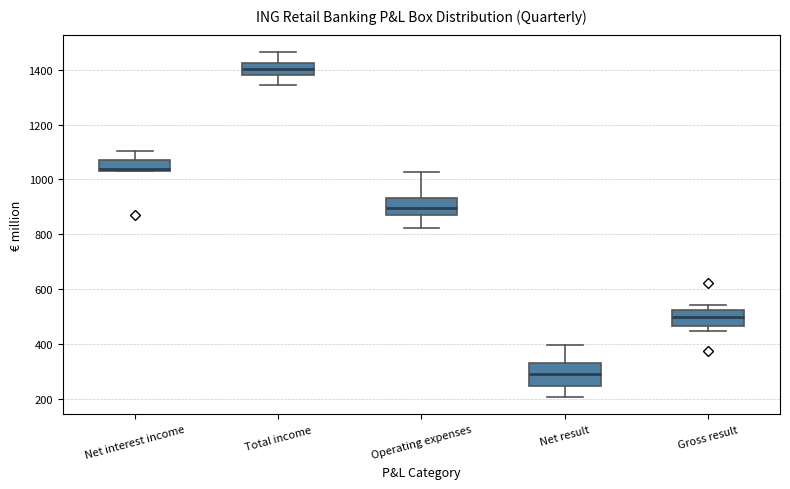

Reading left to right, read every box against the y-axis: the position of its median line, the range the box covers, and the ends of its whiskers. The values are not printed on the chart, so give them approximately, as read against the axis.

Net interest income: median 1040 (just above the box's lower edge), box 1040 to 1080, whiskers 1040 to 1100
Total income: median 1400, box 1380 to 1420, whiskers 1340 to 1460
Operating expenses: median 900, box 860 to 940, whiskers 820 to 1020
Net result: median 300, box 240 to 320, whiskers 200 to 400
Gross result: median 500, box 460 to 520, whiskers 440 to 540